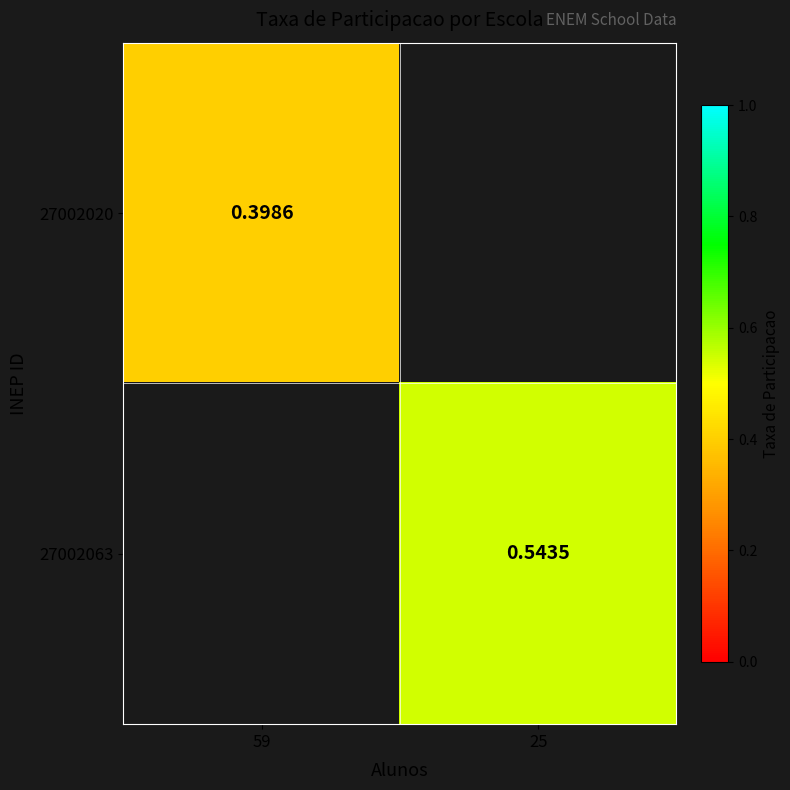

Is the value of 27002020 at 59 greater than the value of 27002063 at 25?

No